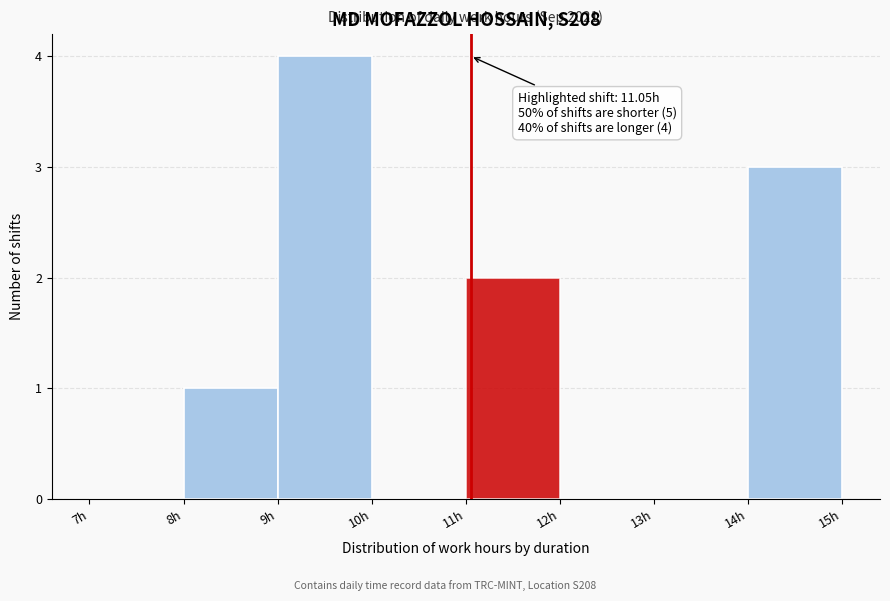

Over which range of the x-axis is the bar tallest?

9 to 10